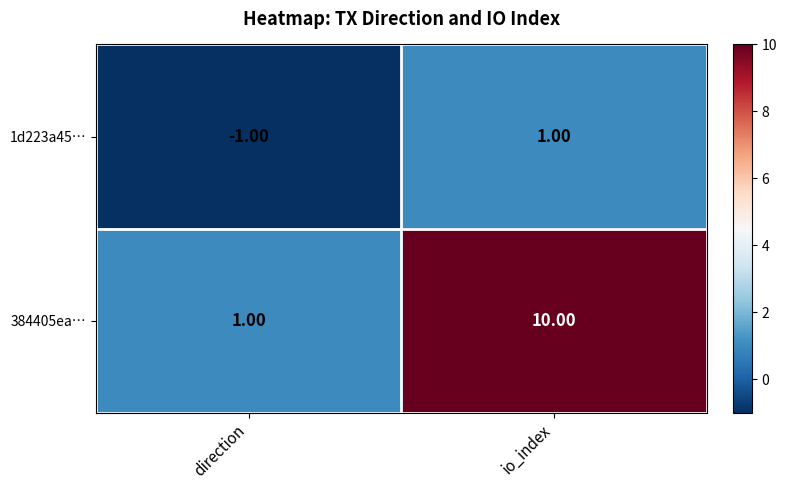

Where is 384405ea… nearest to the value 5?

direction